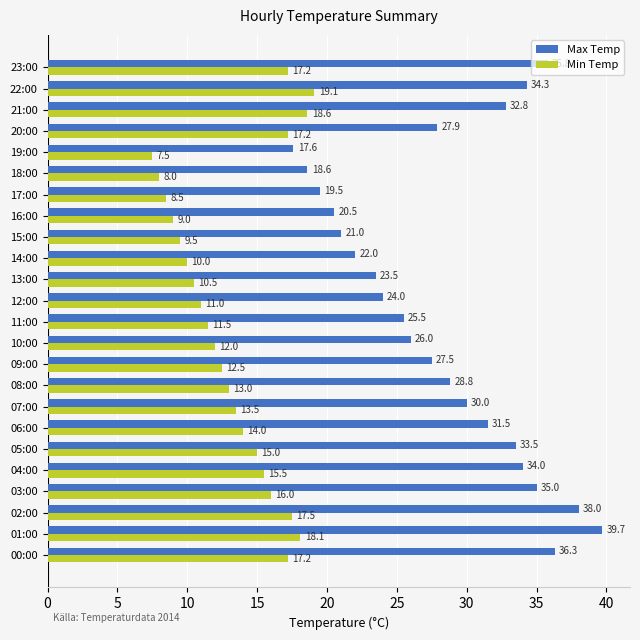

How many data points does each series have?

24